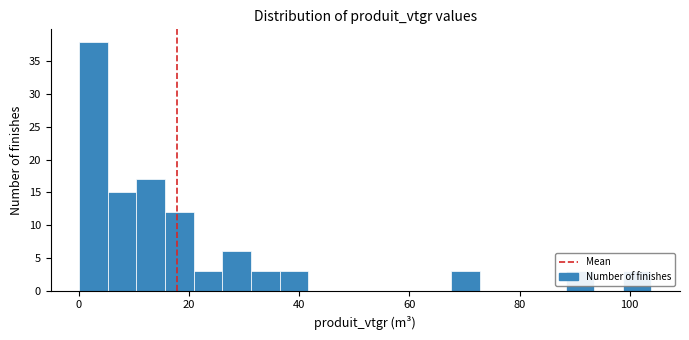

Around what value on the x-axis is the tallest bar? Give the approximate position of its centre, as read against the axis.

2